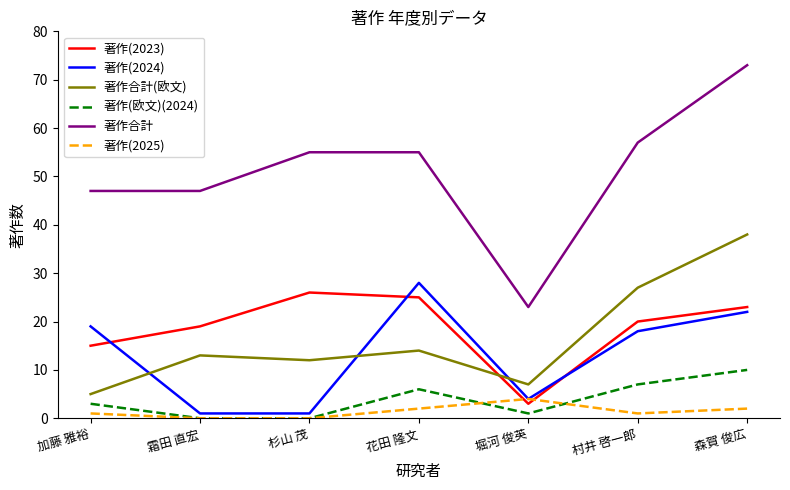

True or false: 著作合計(欧文) and 著作(2025) intersect in this chart.

False